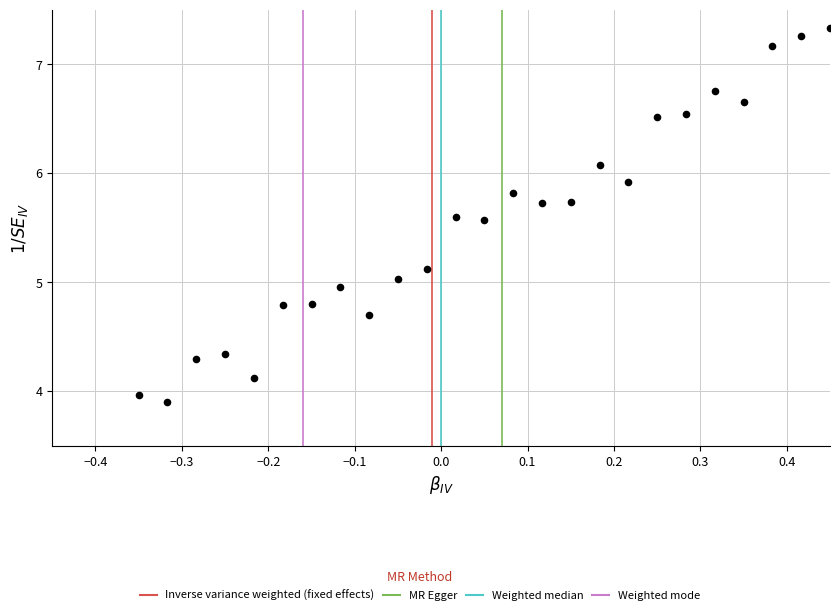

What is the range of X values (max minus min)?

0.8